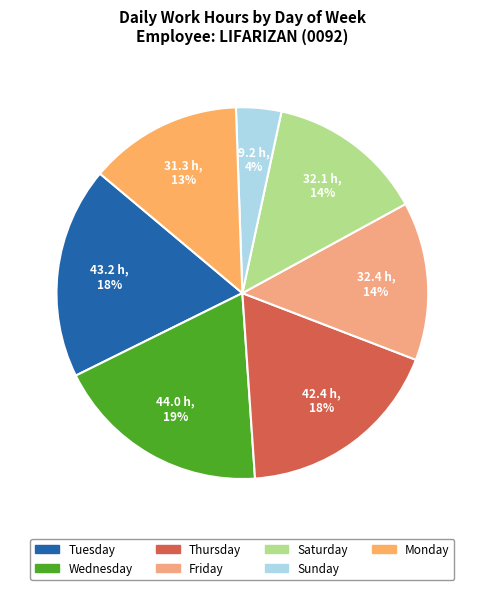

Count the number of slices in the pie.

7